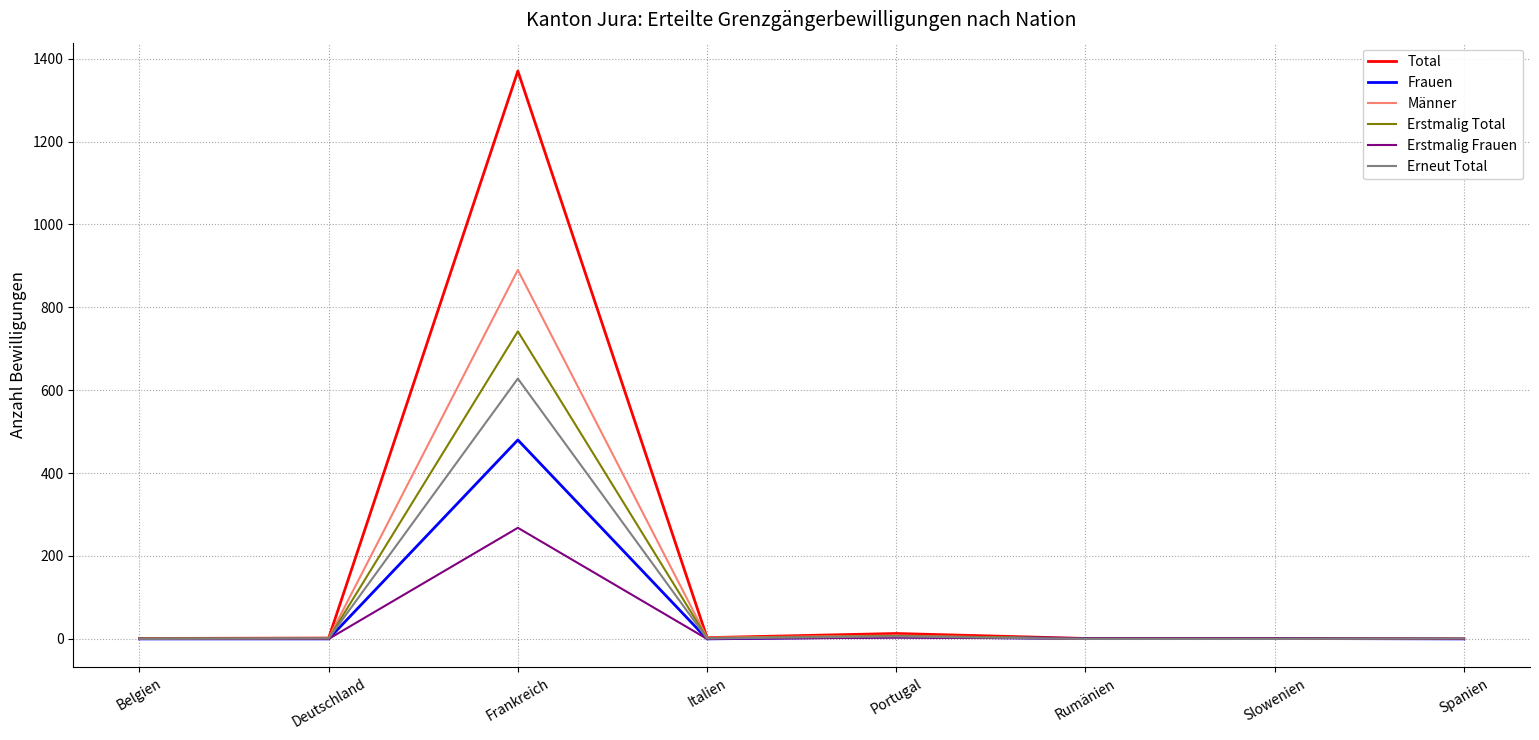

List the series in order of their peak value, lowest first.

Erstmalig Frauen, Frauen, Erneut Total, Erstmalig Total, Männer, Total